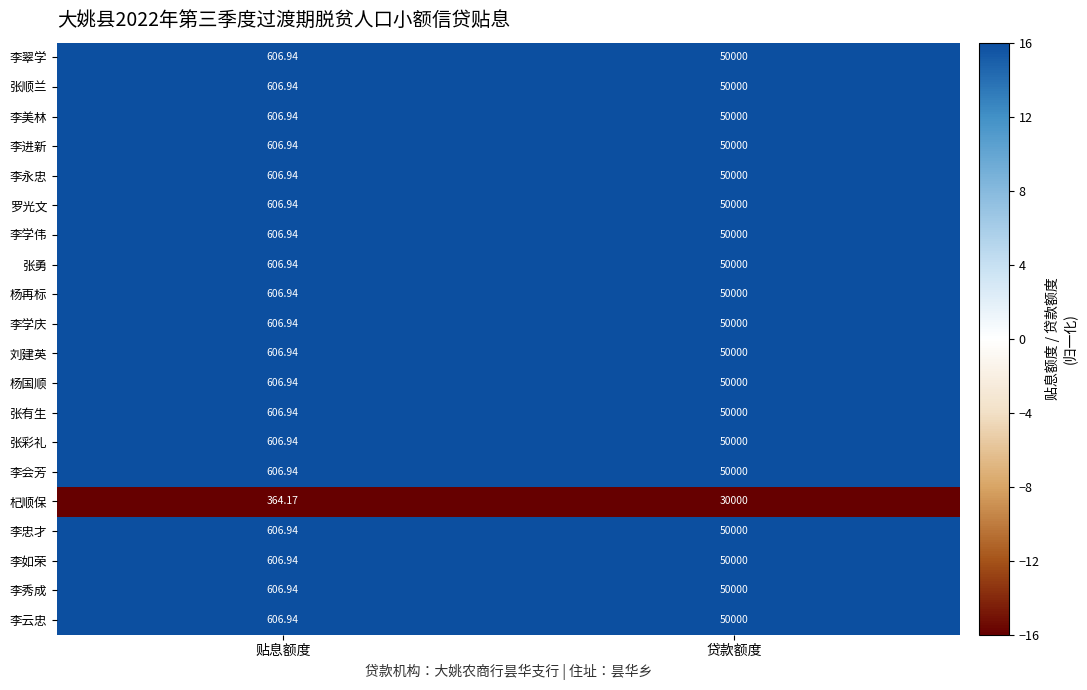

Is the value of 李翠学 at 贷款额度 greater than the value of 李学庆 at 贴息额度?

Yes